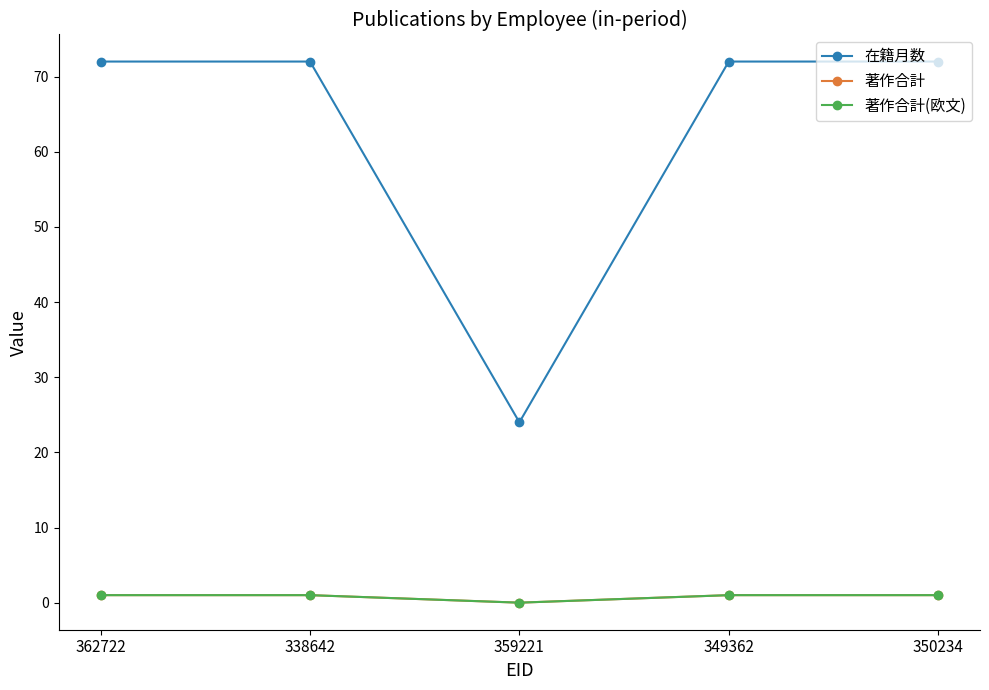

Reading left to right, extract all data points from this chart.

在籍月数: 72	72	24	72	72
著作合計: 1	1	0	1	1
著作合計(欧文): 1	1	0	1	1